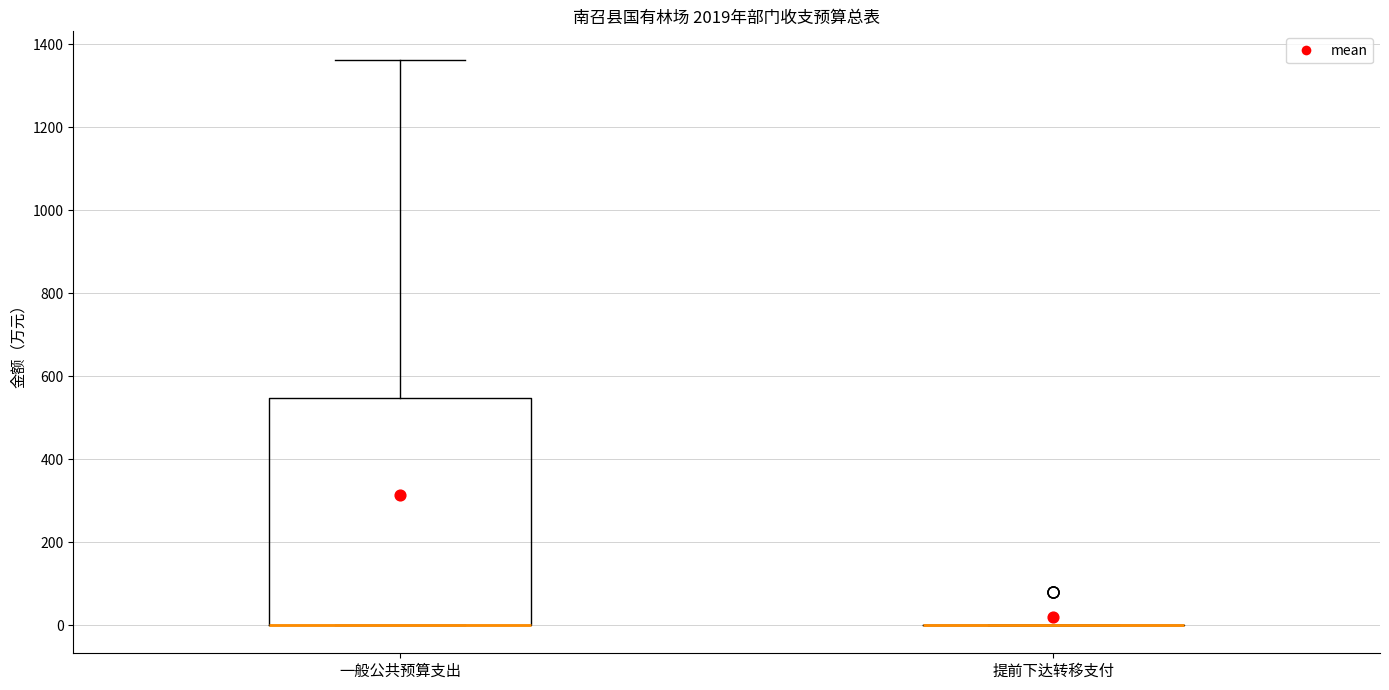

Where is the upper edge of the box for 一般公共预算支出 on the y-axis? The values are not printed on the chart, so give them approximately, as read against the axis.

540